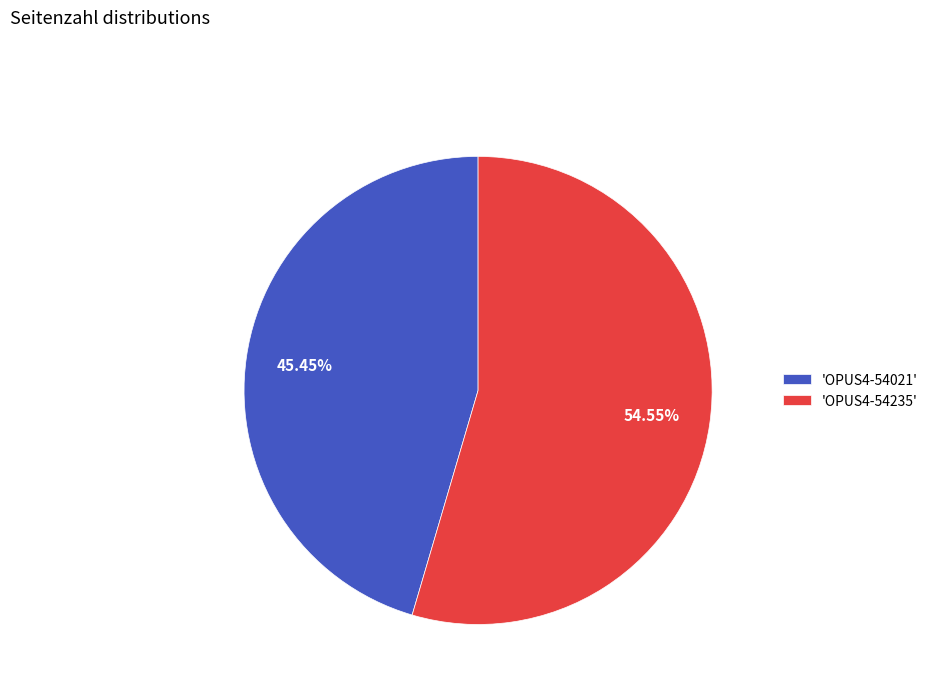

Which category has the smallest portion of the pie?

'OPUS4-54021'